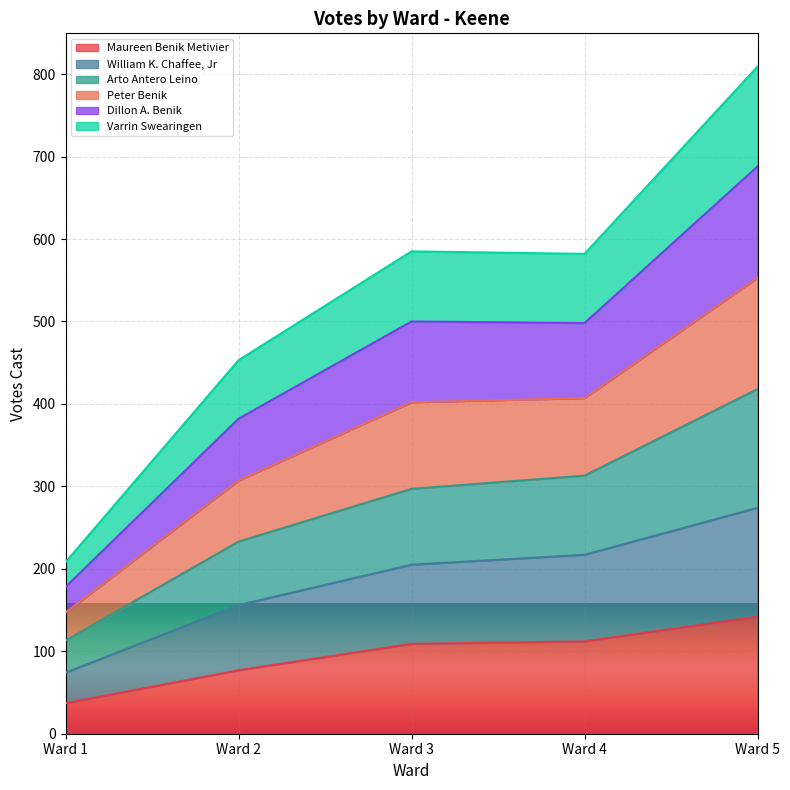

At which category is the sum across all series the highest?

Ward 5